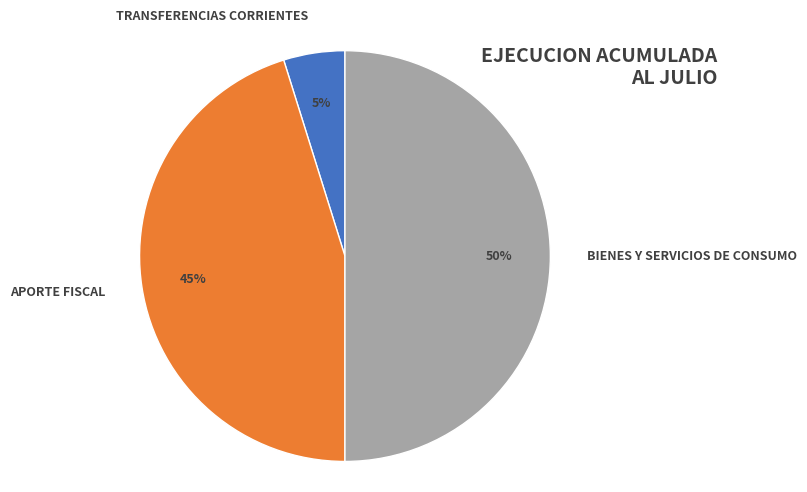

What percentage is the BIENES Y SERVICIOS DE CONSUMO slice, to the nearest percent?

50%